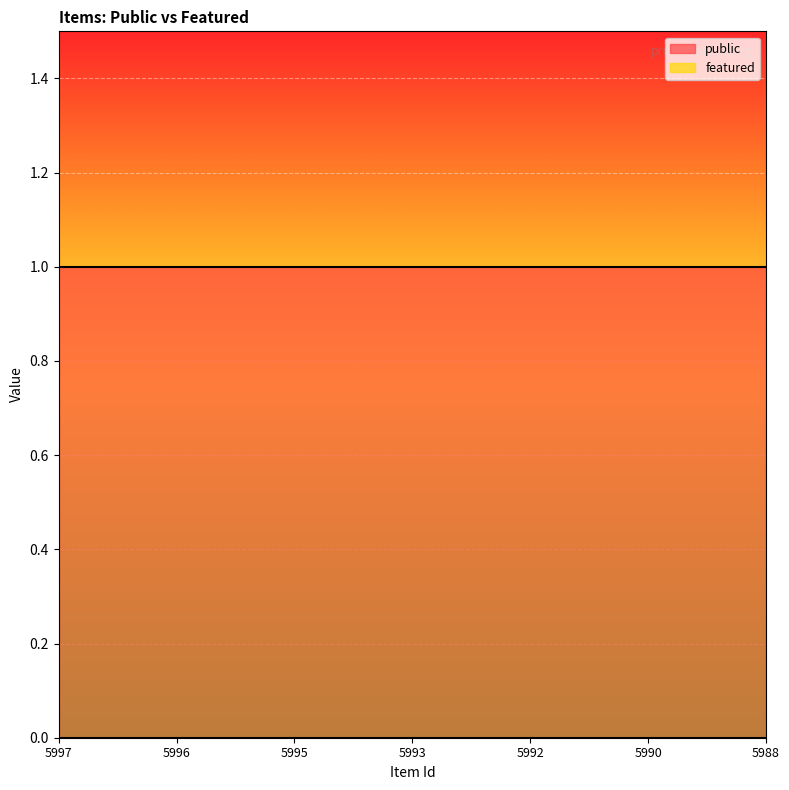

At how many categories does at least one series exceed 0?

7